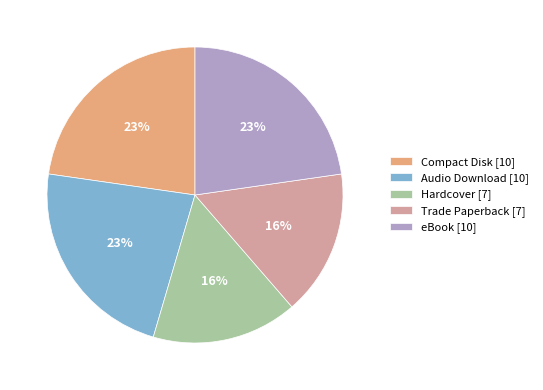

To the nearest percent, what is the difference between the Compact Disk [10] and Trade Paperback [7] slice percentages?

7%